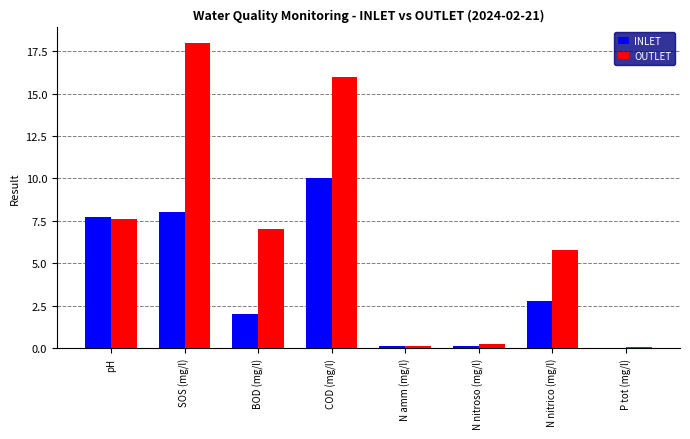

Between BOD (mg/l) and P tot (mg/l), which series saw the biggest shift?

OUTLET